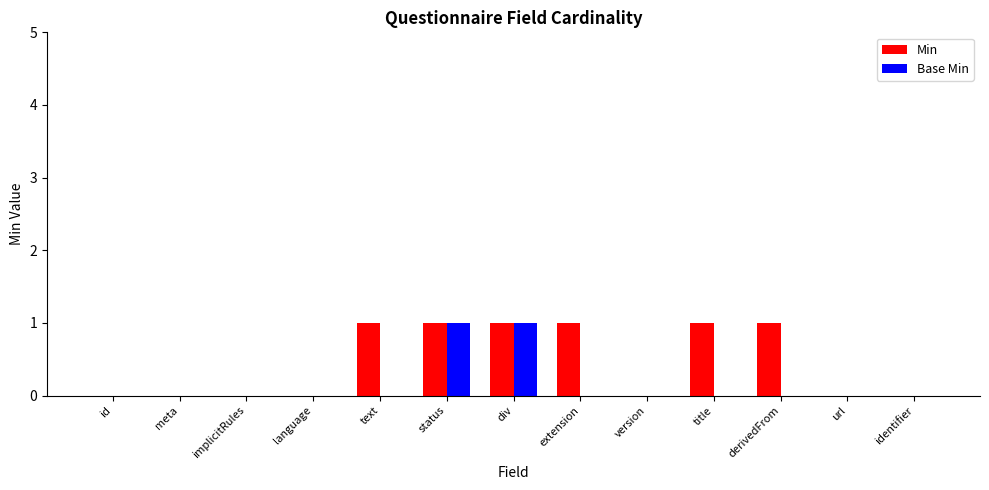

Are the bars horizontal?

No